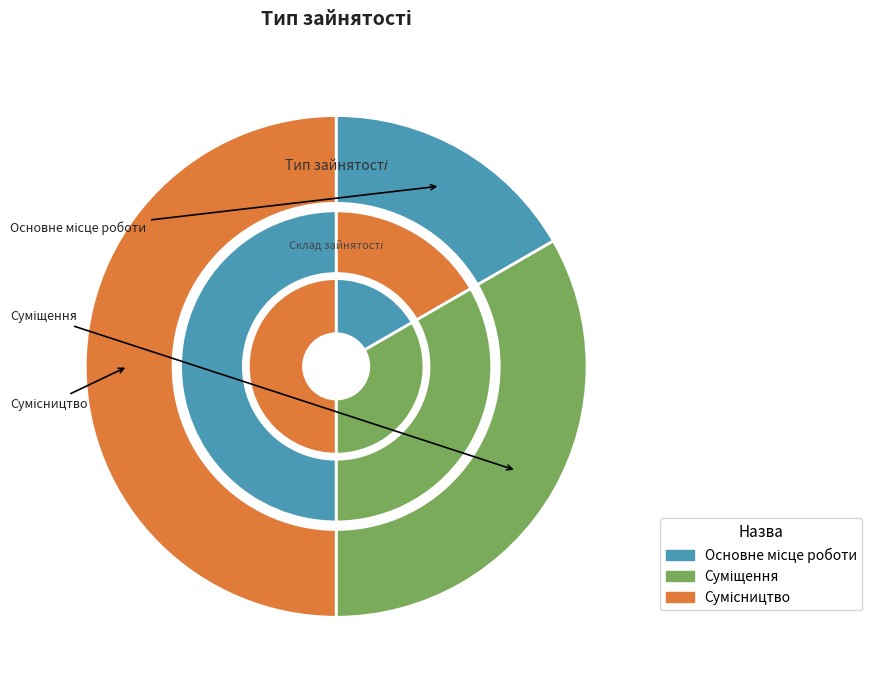

To the nearest percent, what percentage of the pie is Суміщення?

33%